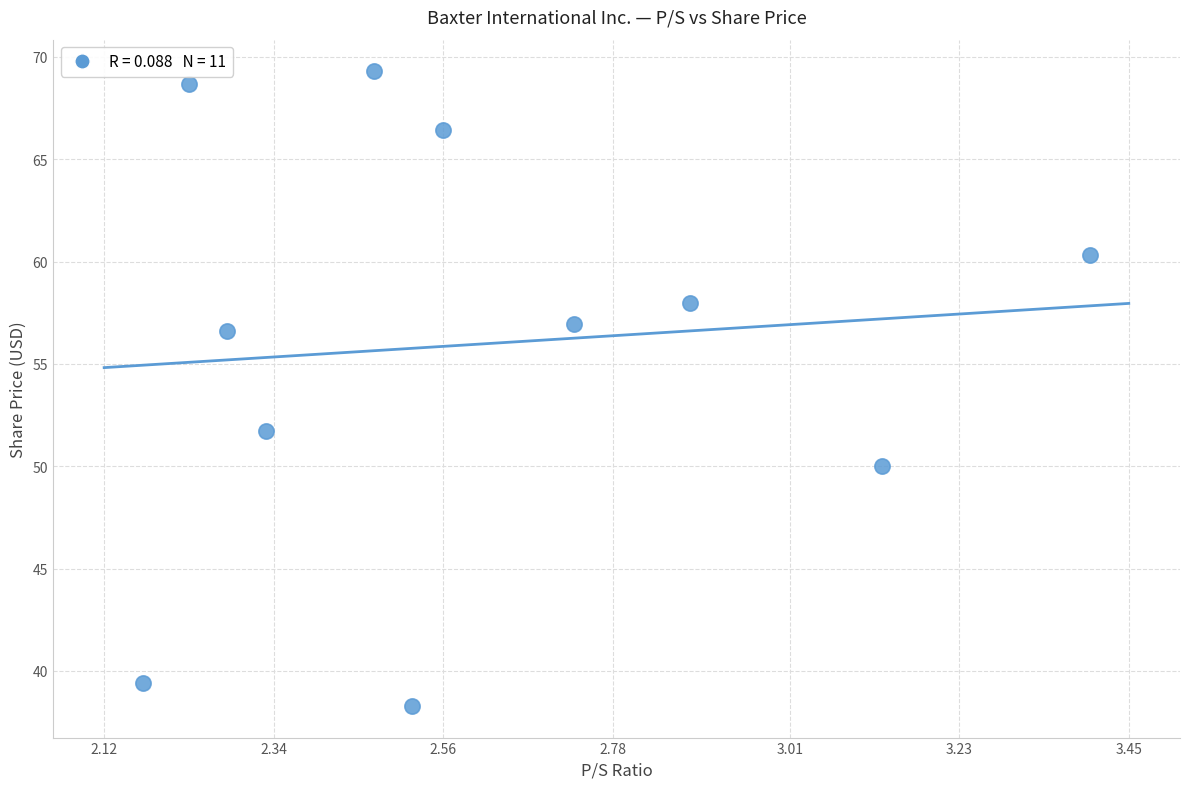

What is the average Y value?

56.0